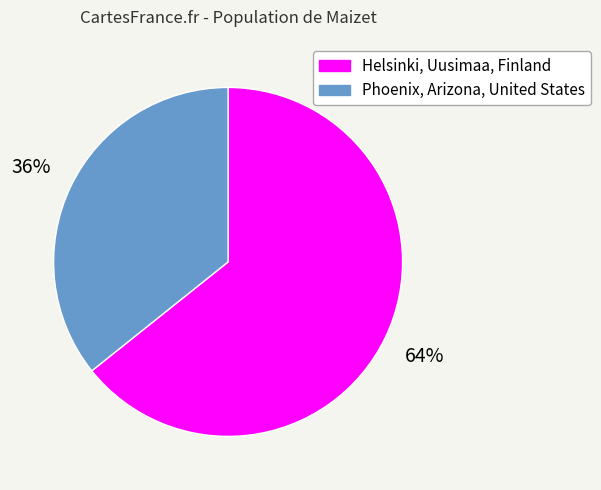

Which slice represents more than half of the pie?

Helsinki, Uusimaa, Finland